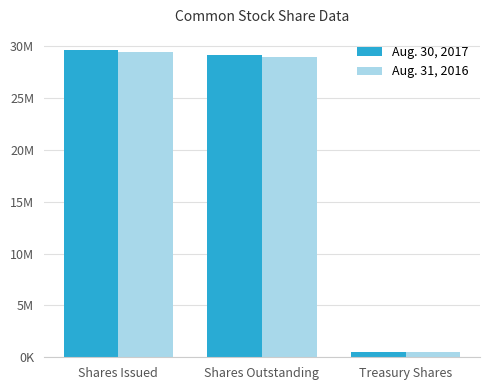

At Treasury Shares, list the series in order from smallest to largest.

Aug. 30, 2017, Aug. 31, 2016